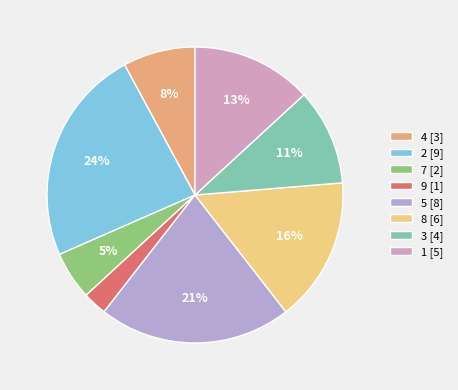

True or false: 3 accounts for 25% of the total.

False